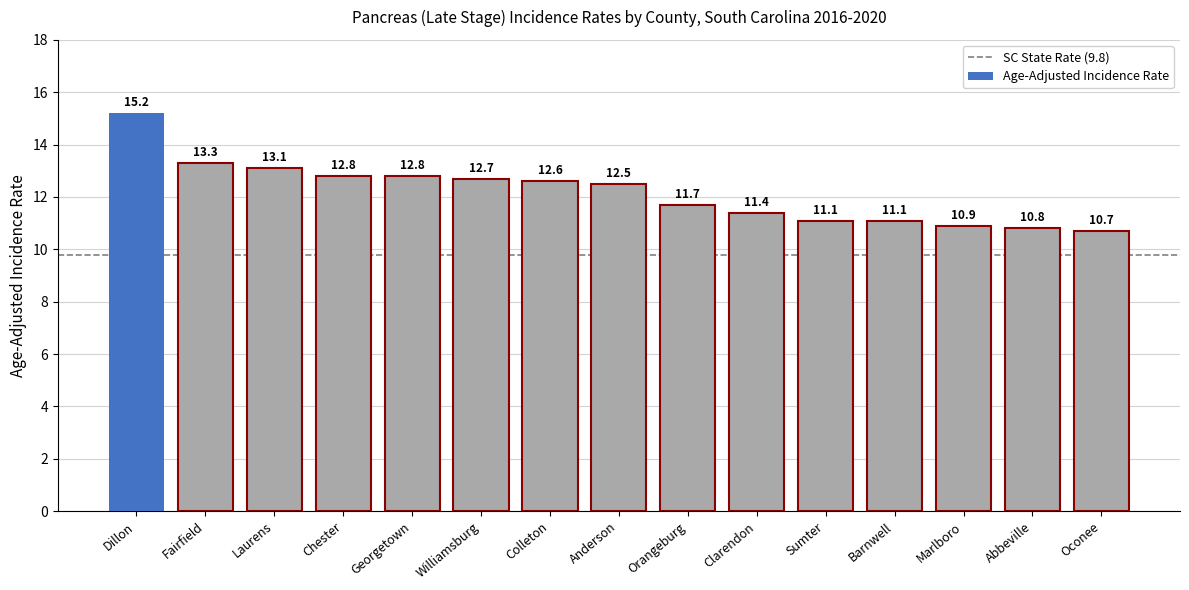

What position from the left is Laurens?

3